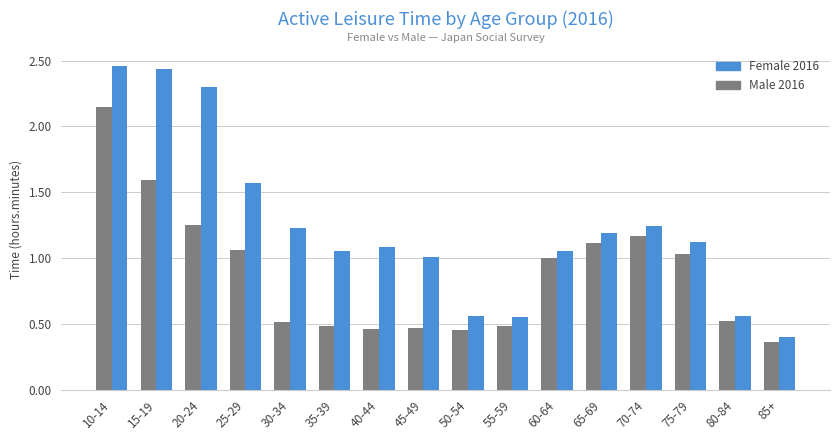

What is the total value across all series at 75-79?

2.2